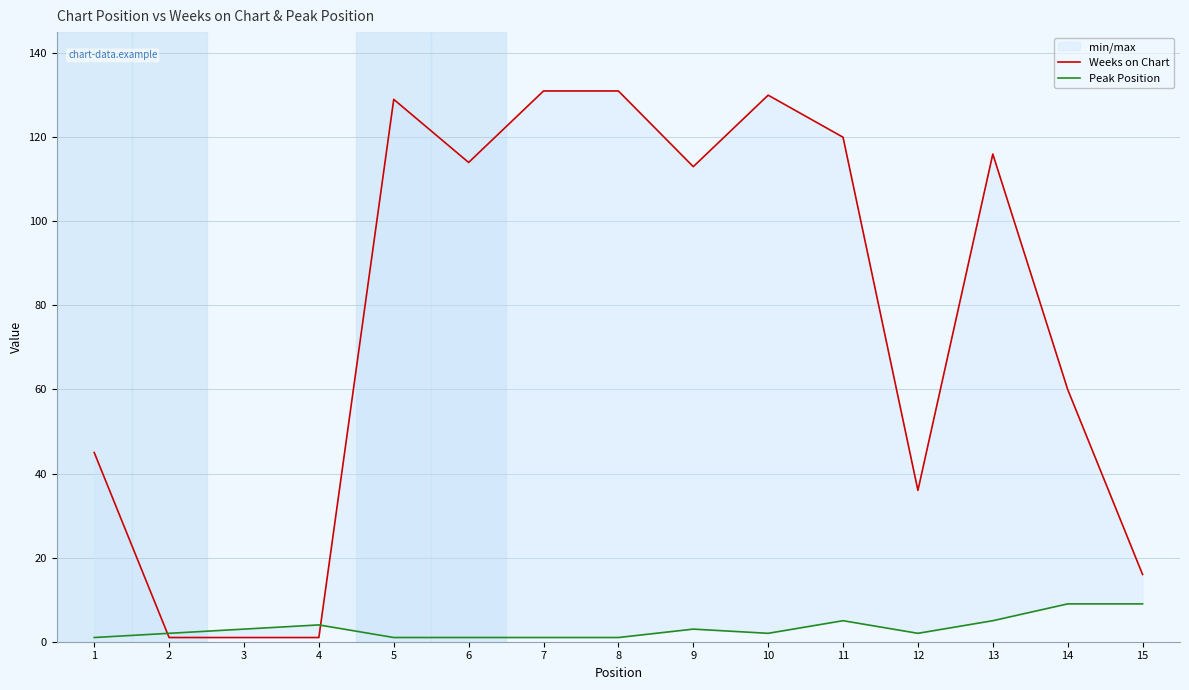

What is the difference between the Weeks on Chart values at 7 and 11?

11